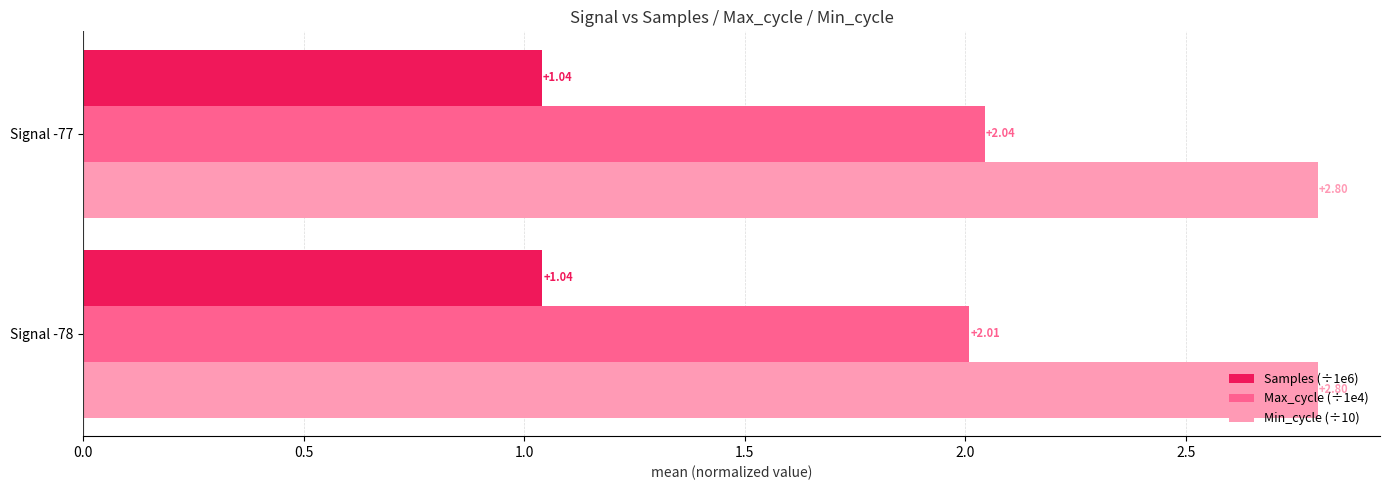

Which series has the largest total across all categories?

Min_cycle (÷10)